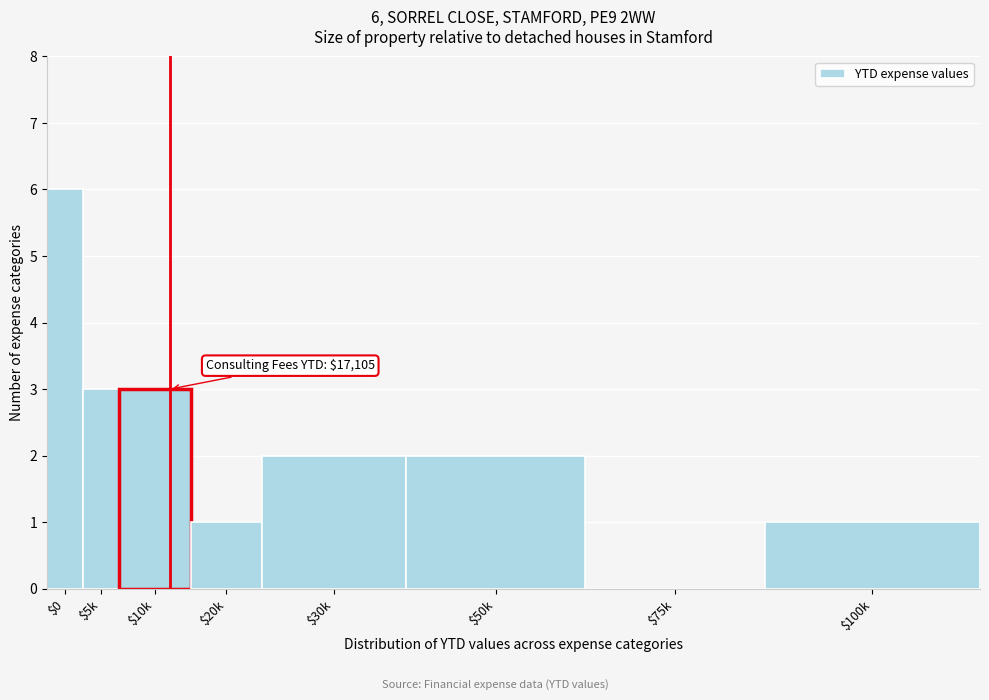

The chart shows a value of 1 at $20k. True or false?

True